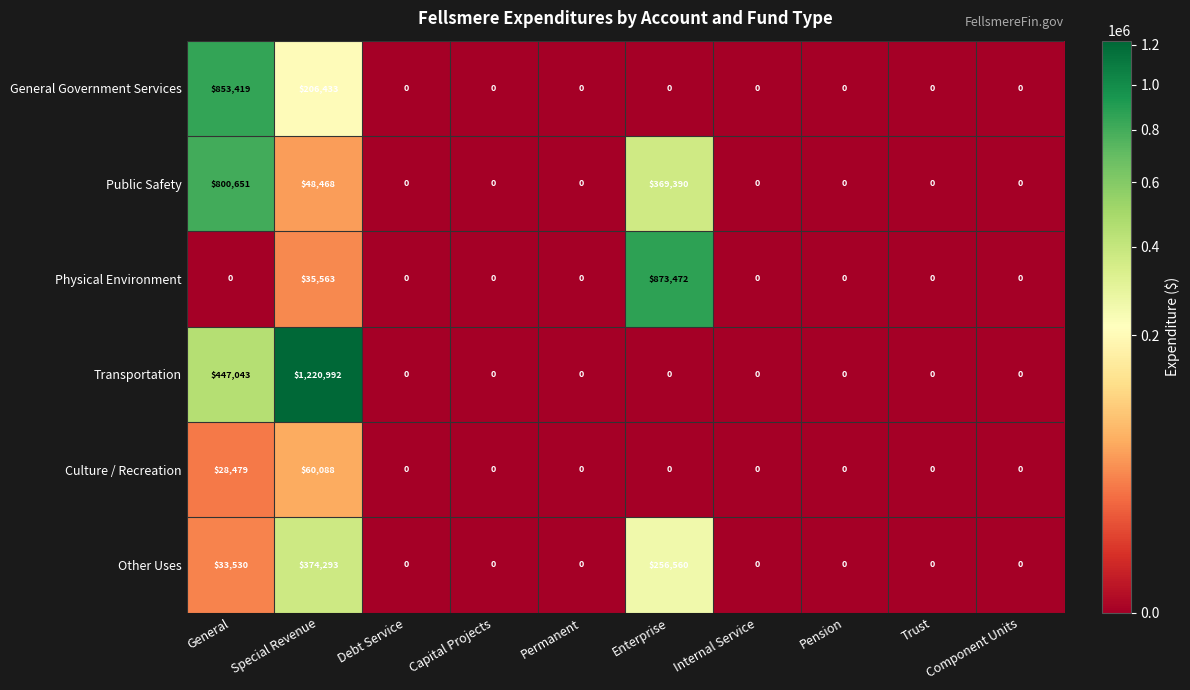

What is the difference between the Public Safety values at Permanent and Special Revenue?

48468